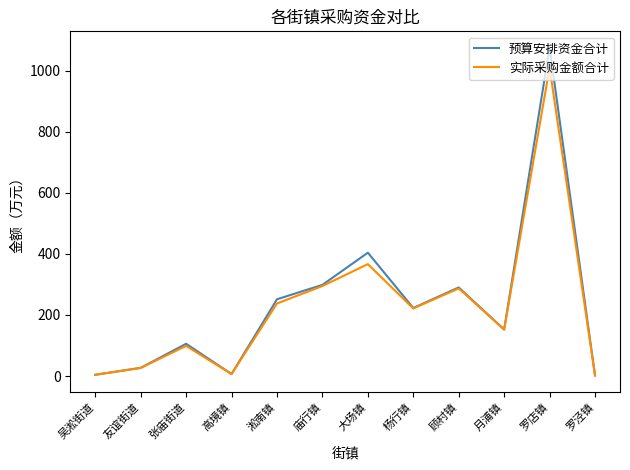

What is the average value of the 预算安排资金合计 series?

236.6